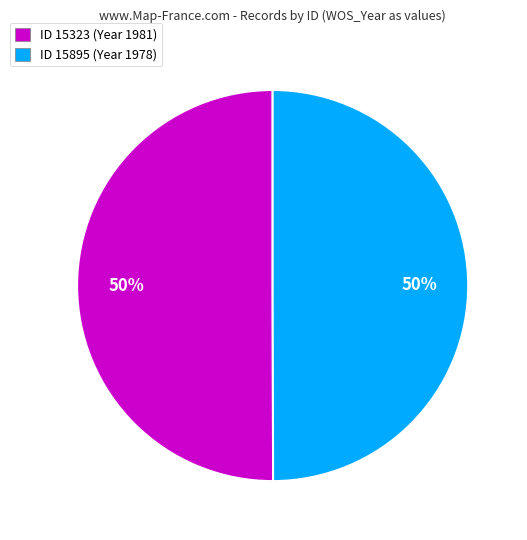

The ID 15895 (Year 1978) slice represents 58% of the pie. True or false?

False